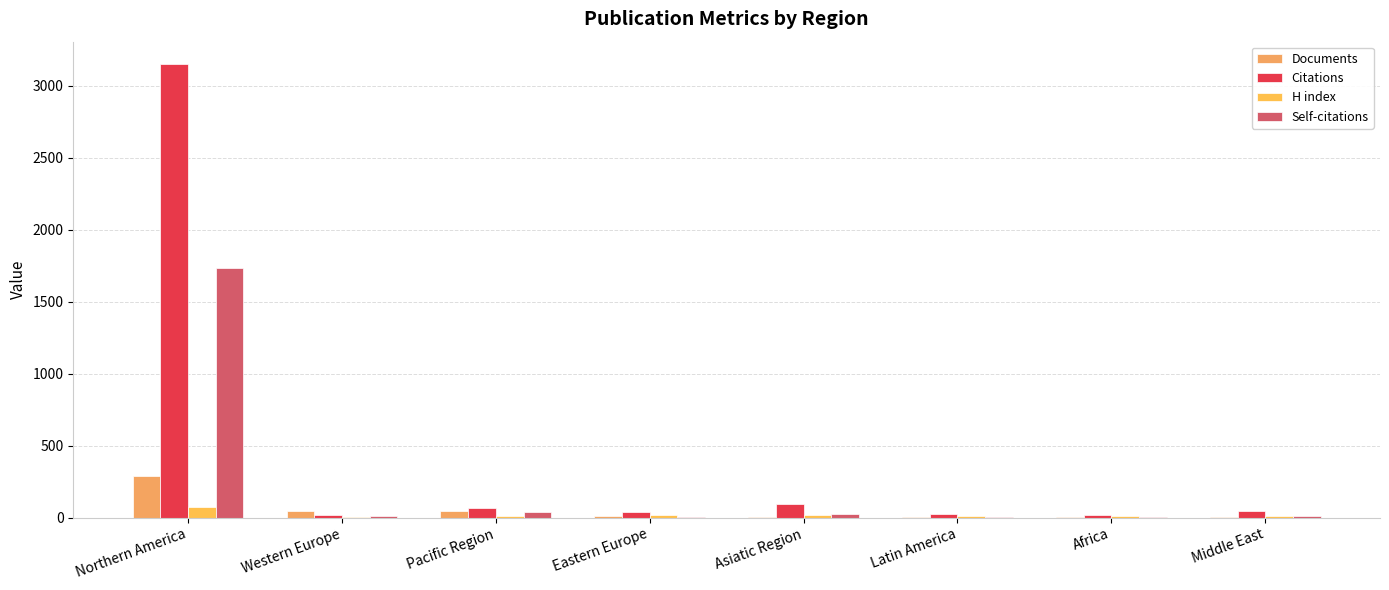

How many data points does each series have?

8